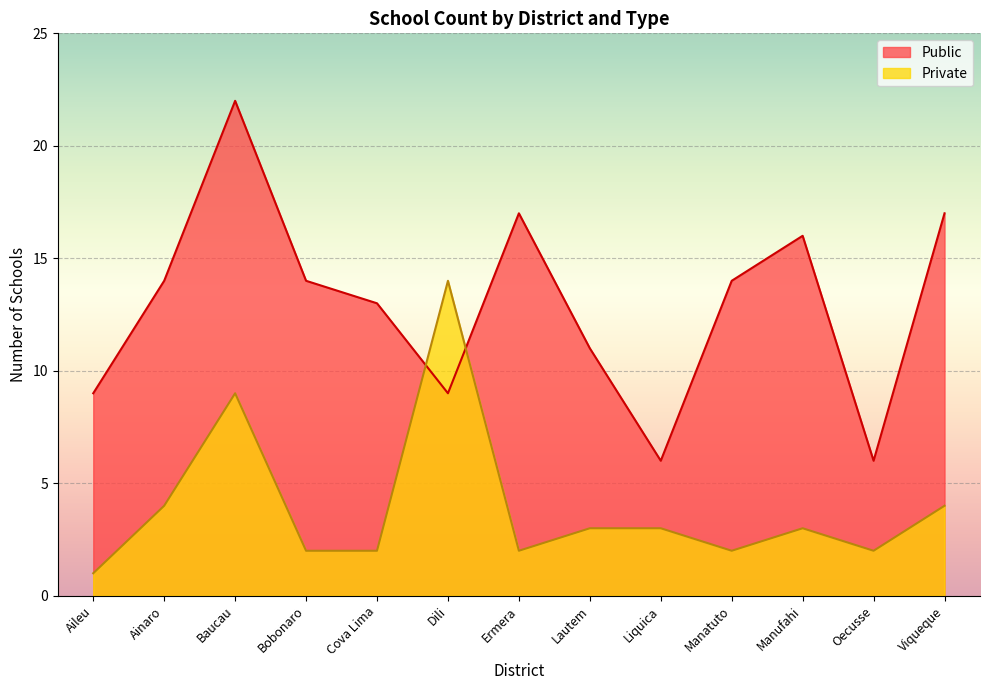

Reading right to left, what are all the values shown in this chart?

Public: Viqueque=17	Oecusse=6	Manufahi=16	Manatuto=14	Liquica=6	Lautem=11	Ermera=17	Dili=9	Cova Lima=13	Bobonaro=14	Baucau=22	Ainaro=14	Aileu=9
Private: Viqueque=4	Oecusse=2	Manufahi=3	Manatuto=2	Liquica=3	Lautem=3	Ermera=2	Dili=14	Cova Lima=2	Bobonaro=2	Baucau=9	Ainaro=4	Aileu=1